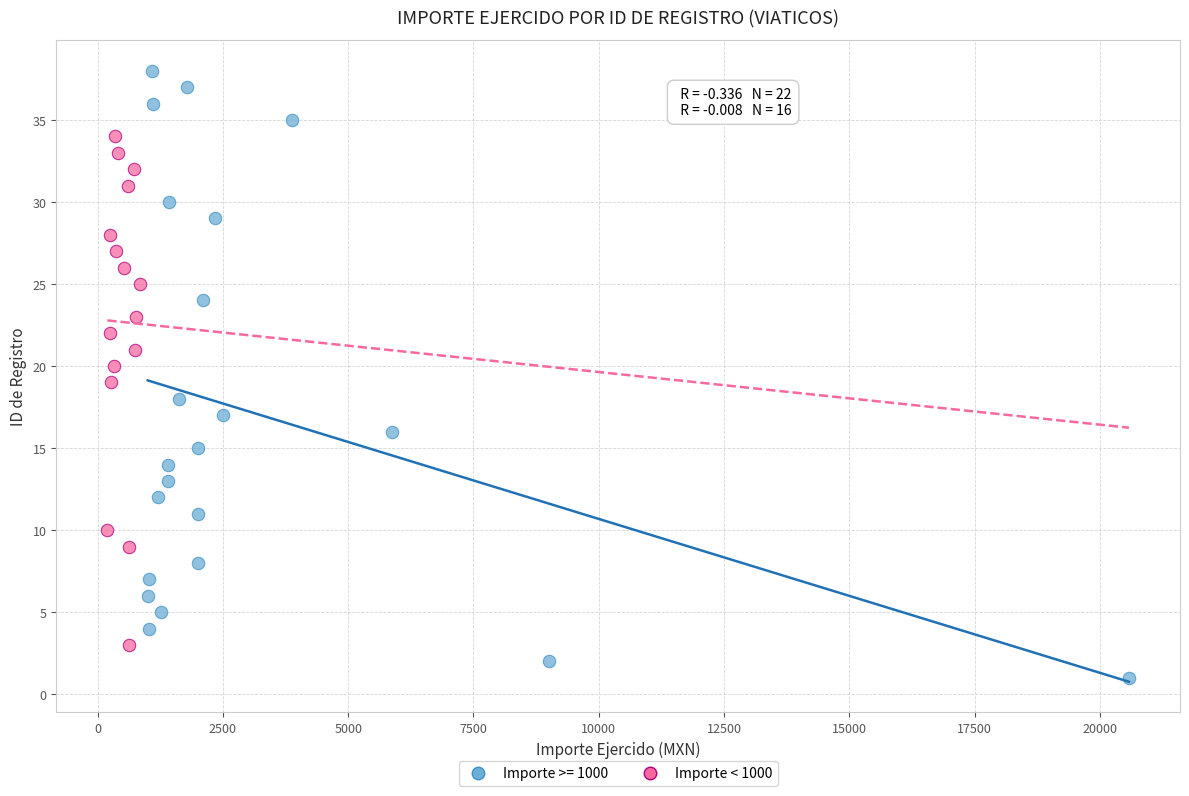

Which series has the widest spread of Y values?

Importe >= 1000